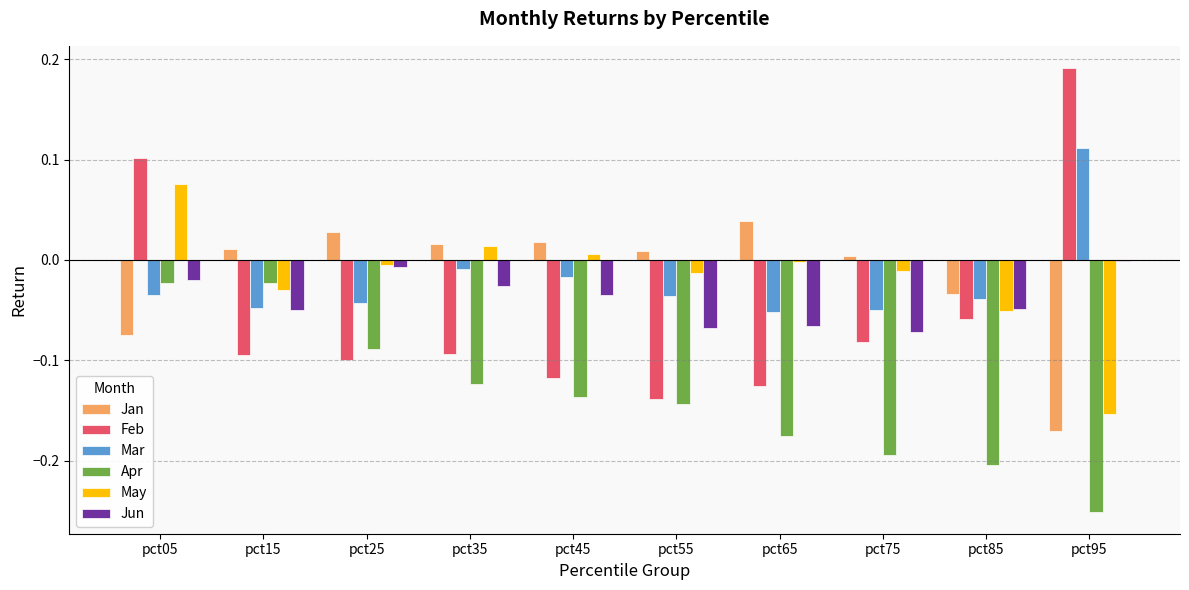

Which series changed the most between pct85 and pct95?

Feb